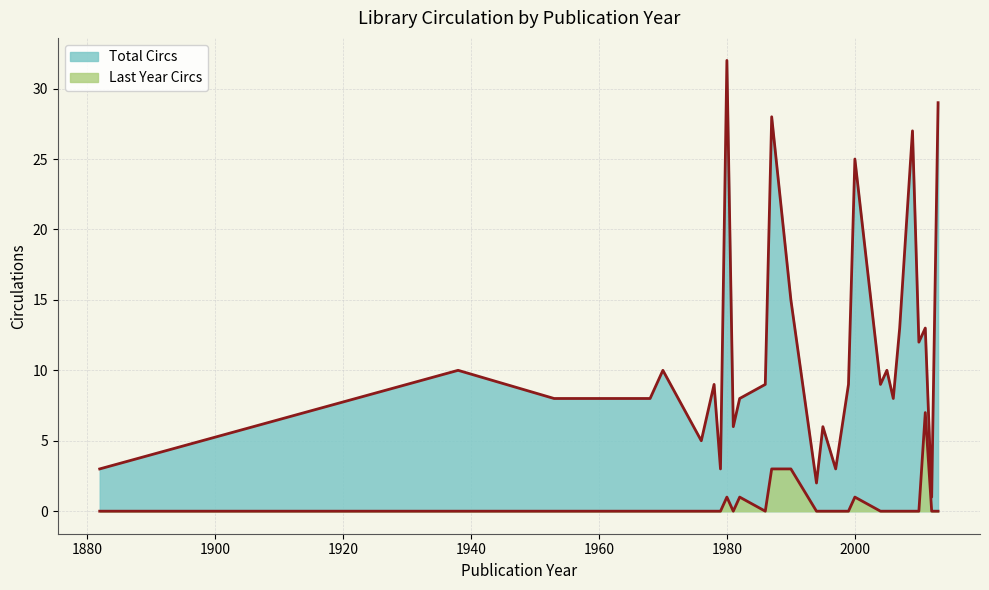

What is the value of the Total Circs point at the 33rd from the left?

9